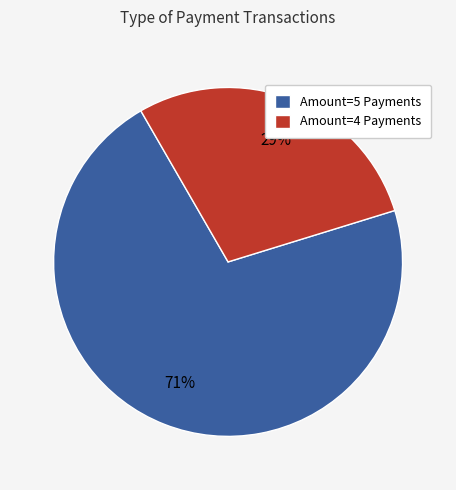

To the nearest percent, what portion does Amount=5 Payments represent?

71%